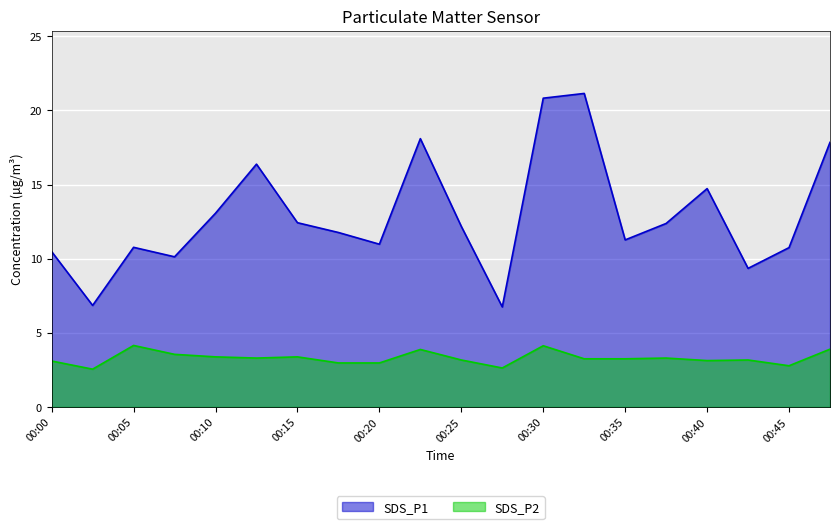

At how many categories does at least one series exceed 13?

7